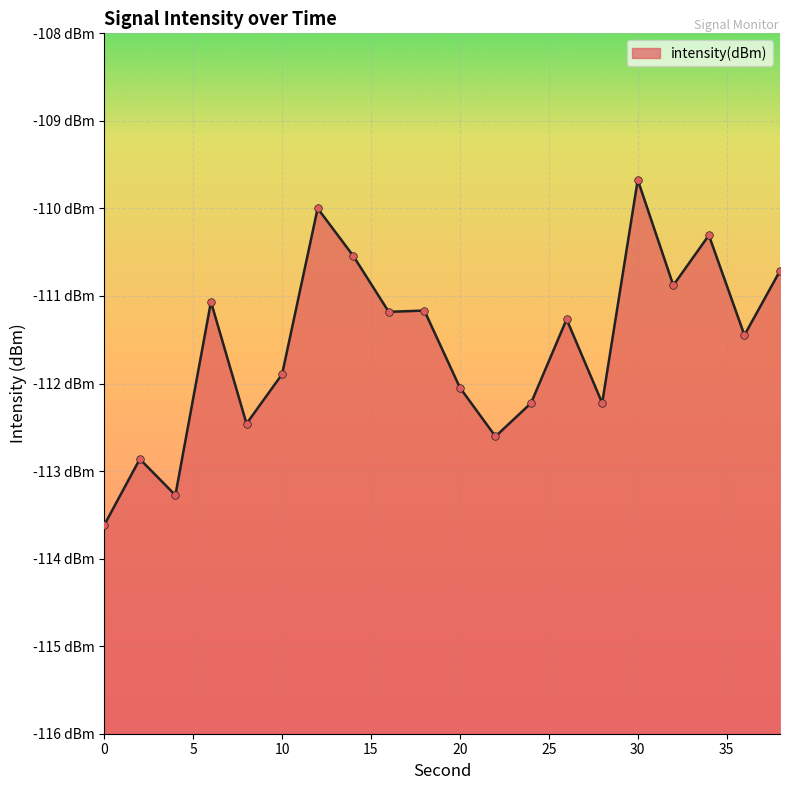

What is the change in value from 34 to 36?

-1.1